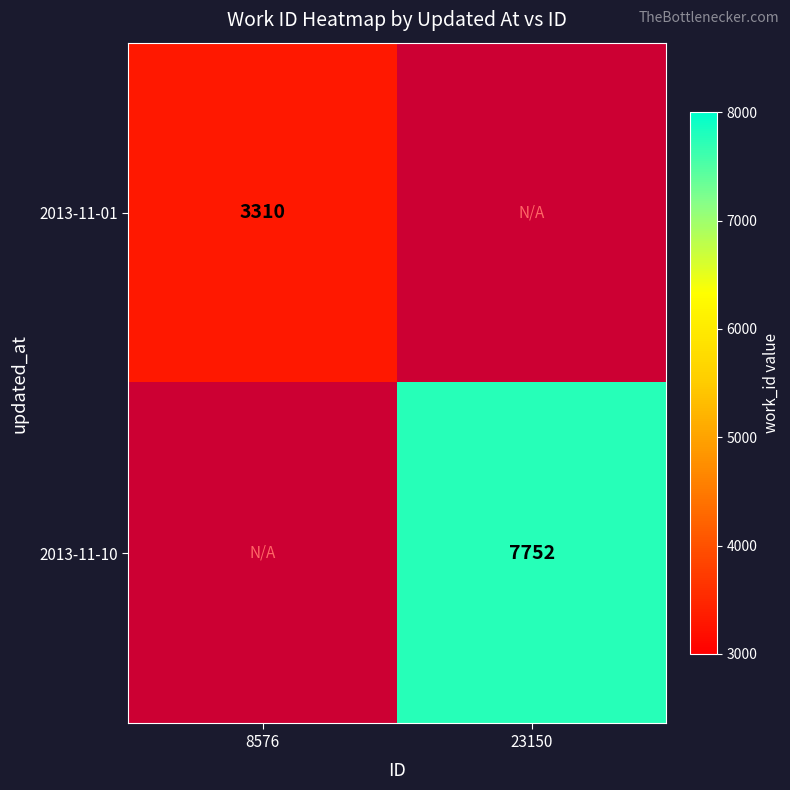

True or false: 2013-11-01 has a value of 2140 at 8576.

False